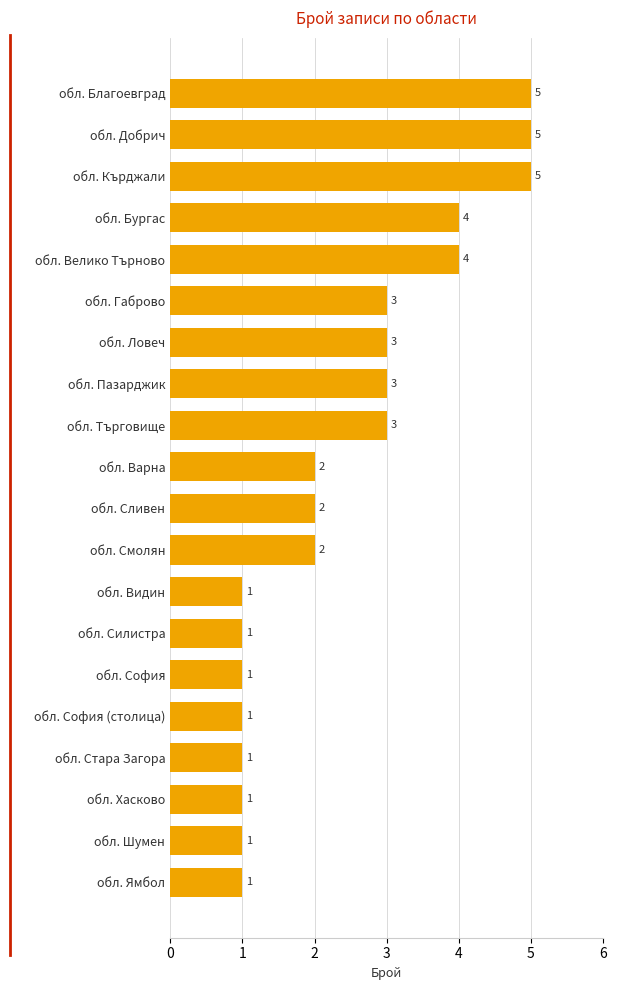

How many bars are there in total?

20